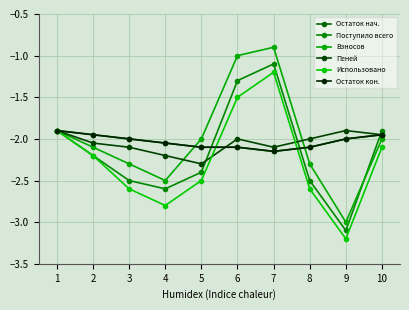

Which has a higher value, 4 or 9?

9